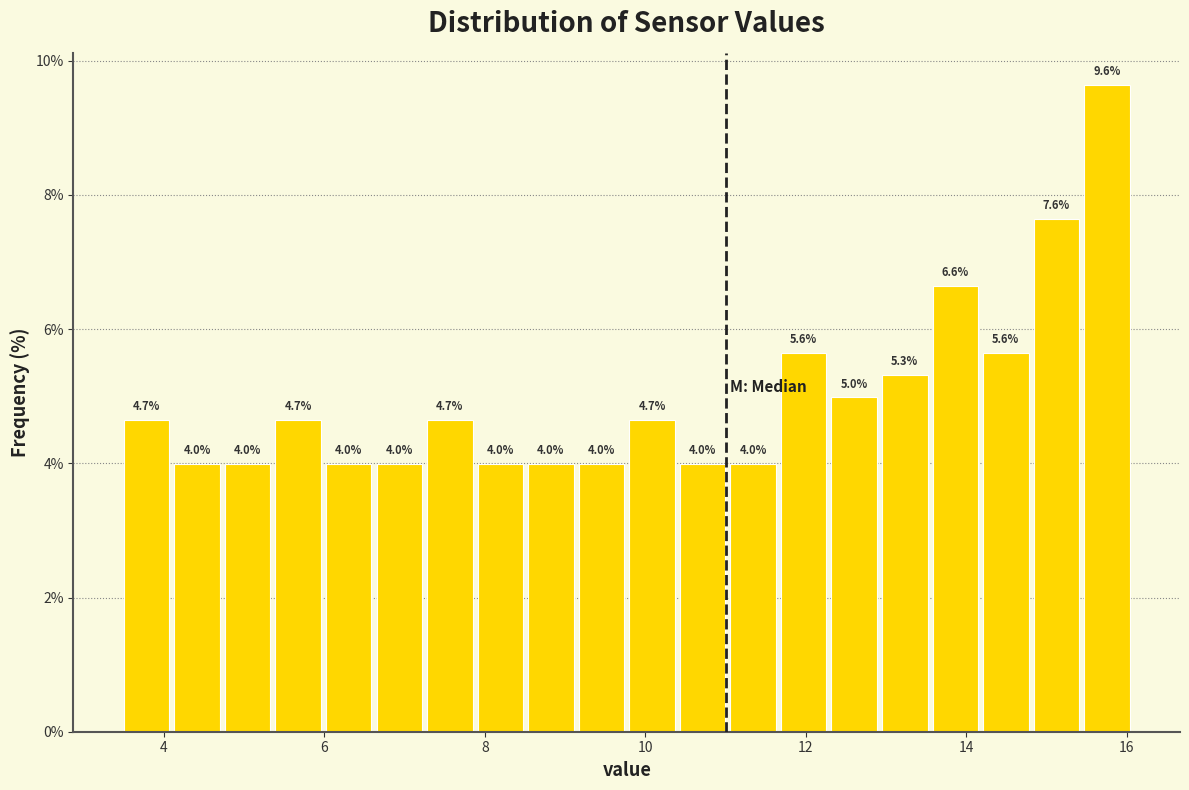

Around what value on the x-axis is the tallest bar? Give the approximate position of its centre, as read against the axis.

15.8